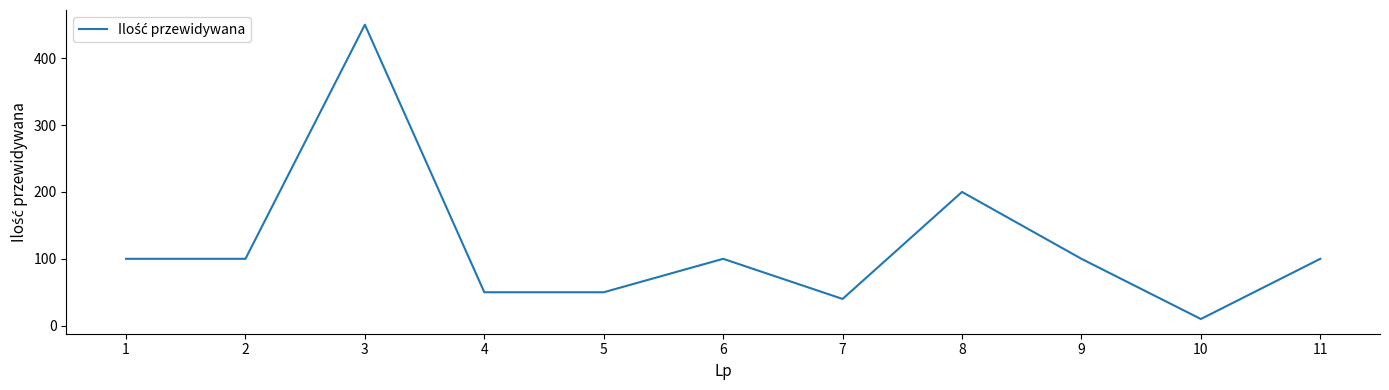

Where is the data nearest to the value 230?

8